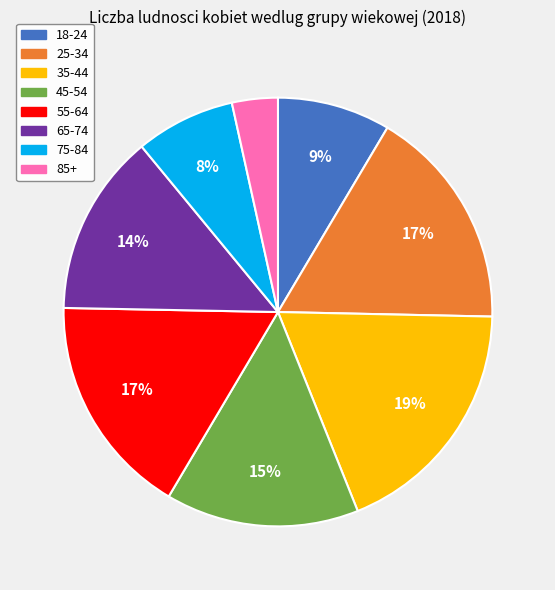

Count the number of slices in the pie.

8